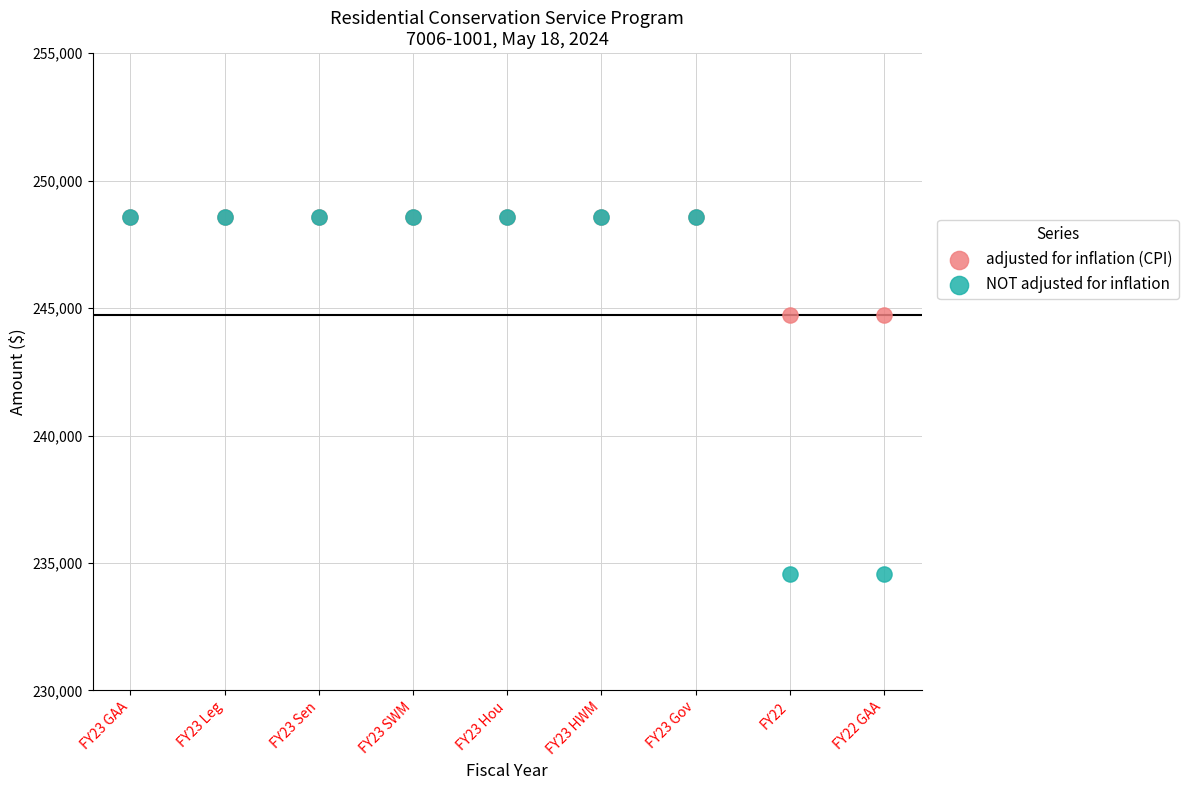

What are all the series names shown in the legend?

adjusted for inflation (CPI), NOT adjusted for inflation